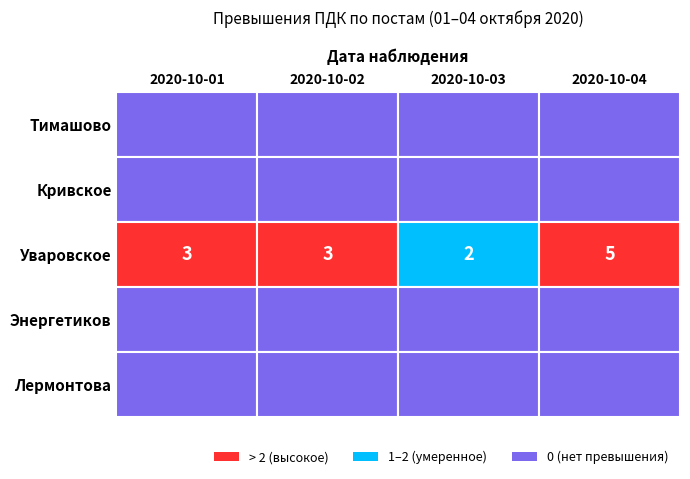

What is the spread (max minus min) of values at 2020-10-02?

3